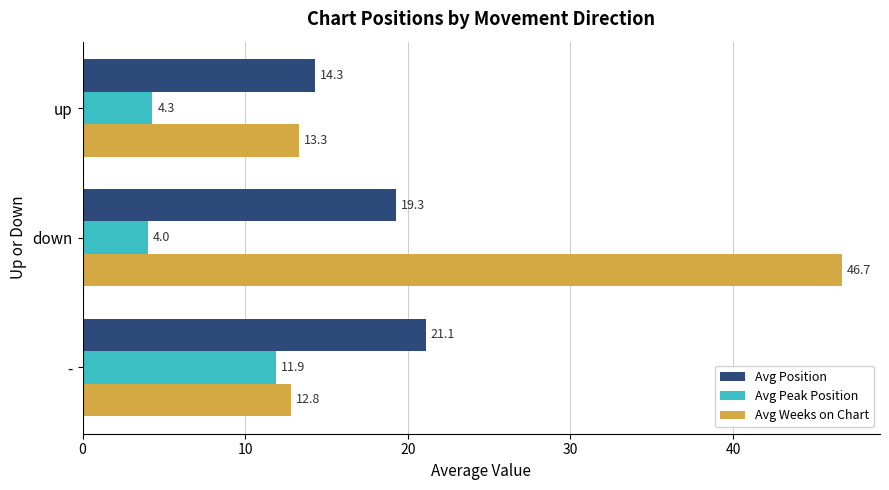

At which label is Avg Position closest to 17?

down